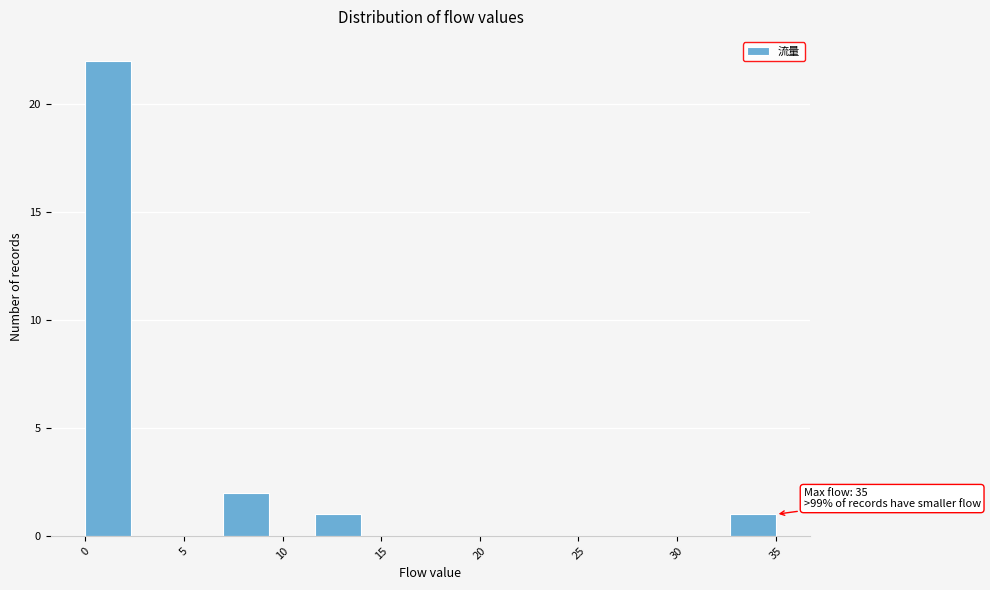

Over which range of the x-axis is the bar tallest?

0.0 to 2.5